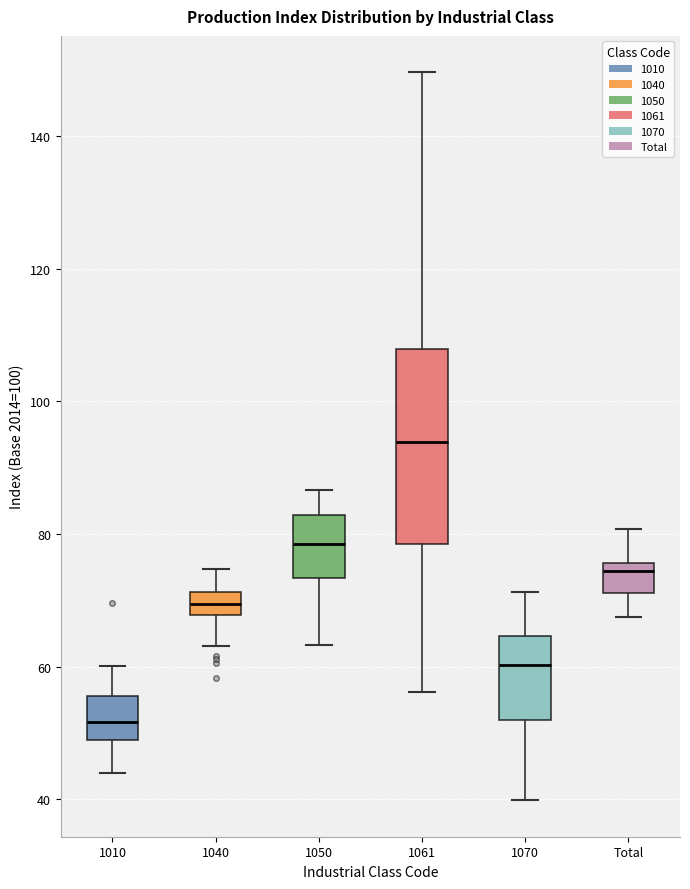

Which box has the lowest median line?

1010